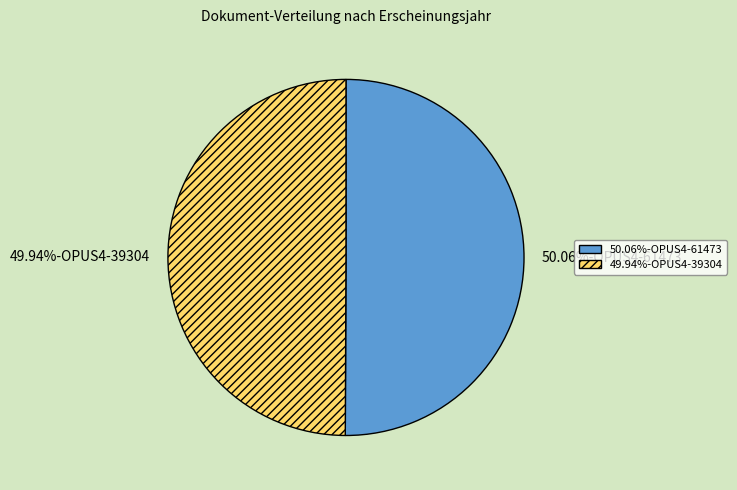

Is the sum of 49.94%-OPUS4-39304 and 50.06%-OPUS4-61473 greater than half?

Yes